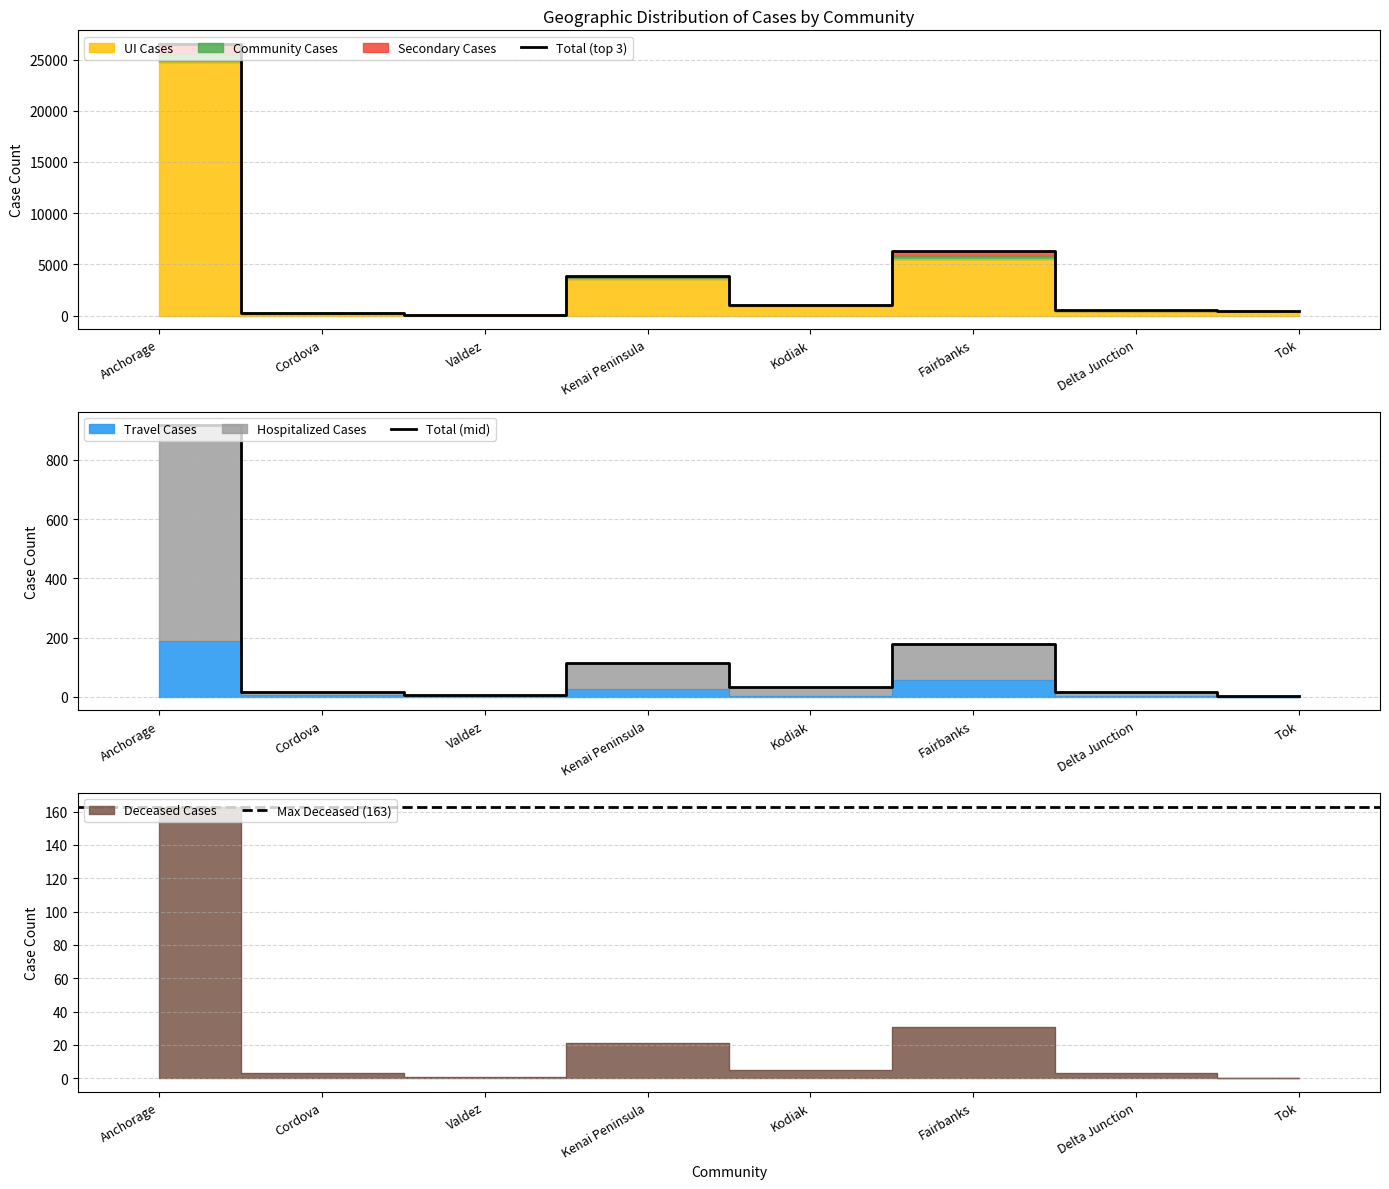

Which category has the highest value in the Total (top 3) series?

Anchorage